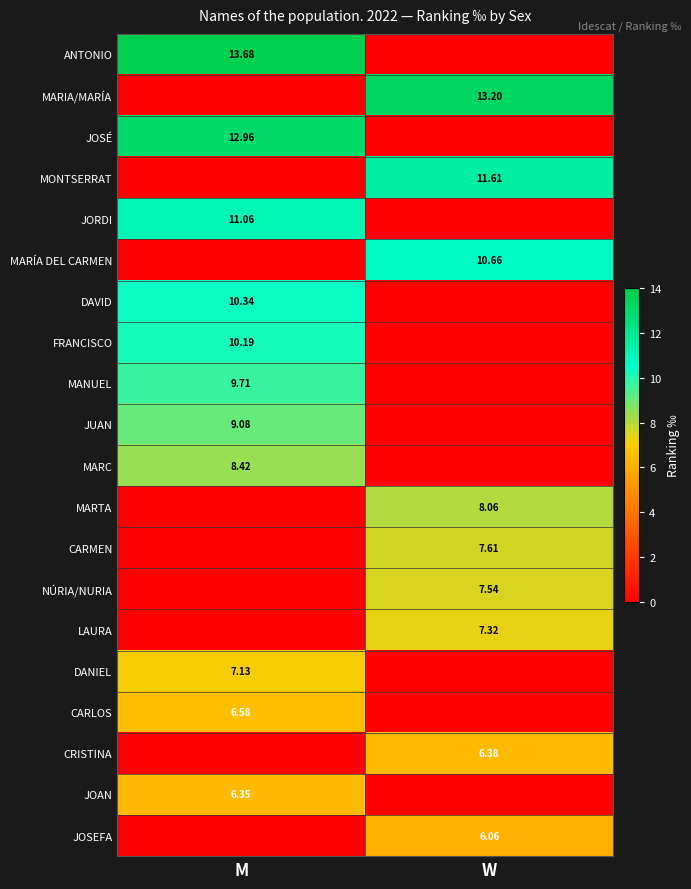

Is the value of MARÍA DEL CARMEN at W greater than the value of ANTONIO at M?

No